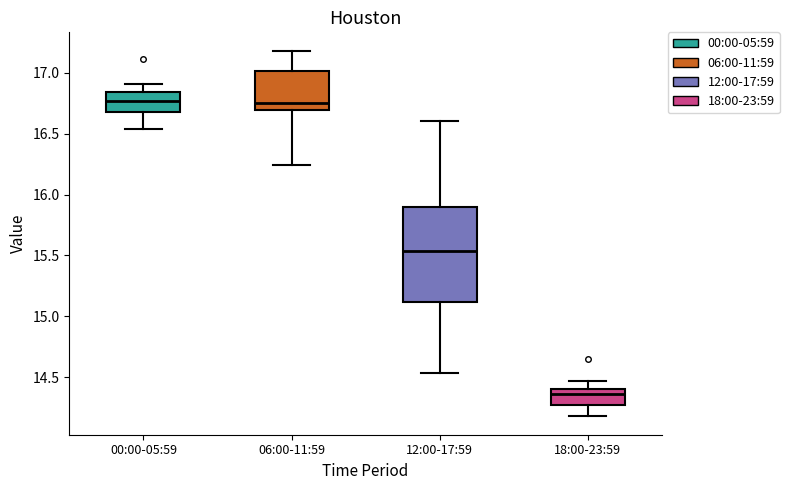

Reading left to right, transcribe this box plot: for each box, give where its median line is, the range the box spans, and where its two whiskers end, as read against the y-axis. The values are not printed on the chart, so give them approximately, as read against the axis.

00:00-05:59: median 16.75, box 16.70 to 16.85, whiskers 16.55 to 16.90
06:00-11:59: median 16.75, box 16.70 to 17.00, whiskers 16.25 to 17.20
12:00-17:59: median 15.55, box 15.10 to 15.90, whiskers 14.55 to 16.60
18:00-23:59: median 14.35, box 14.25 to 14.40, whiskers 14.20 to 14.45